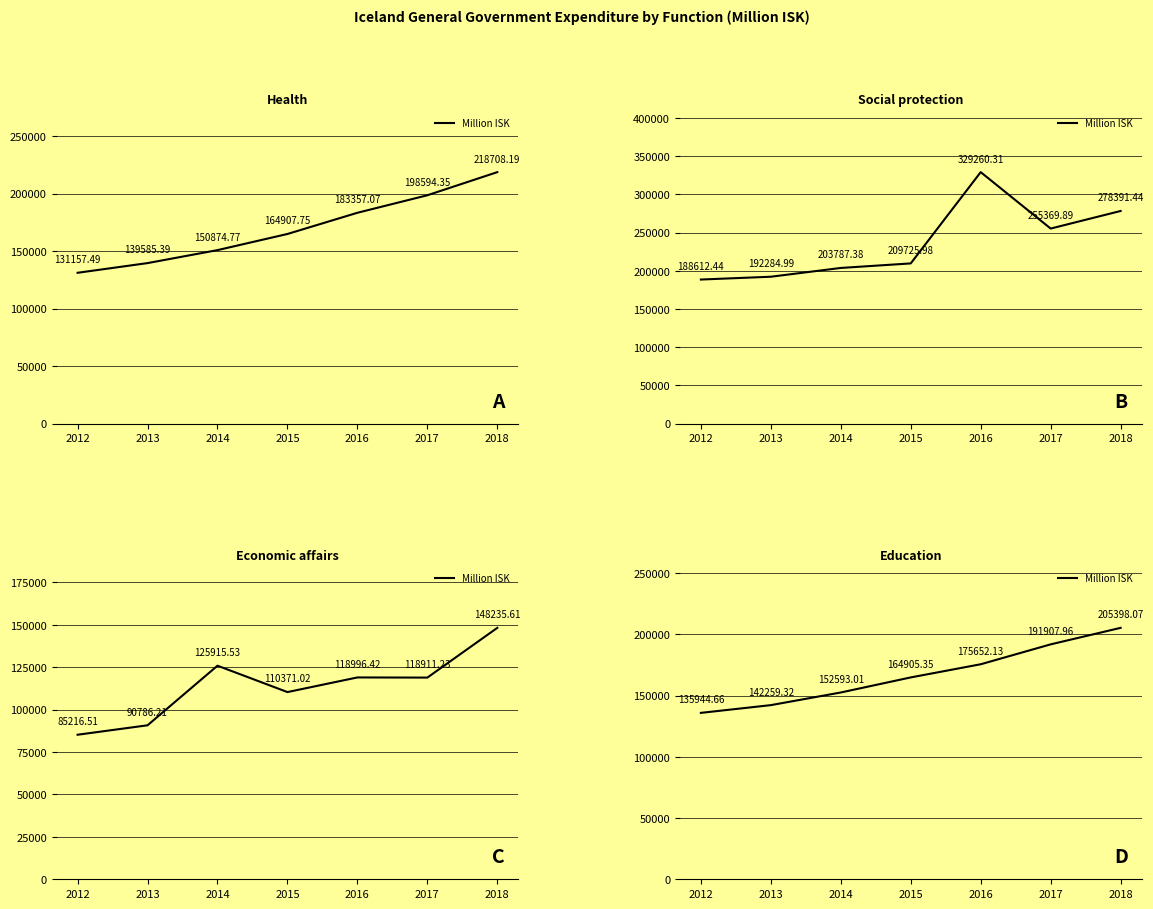

Rank the categories by value from lowest to highest.

2012, 2013, 2014, 2015, 2016, 2017, 2018